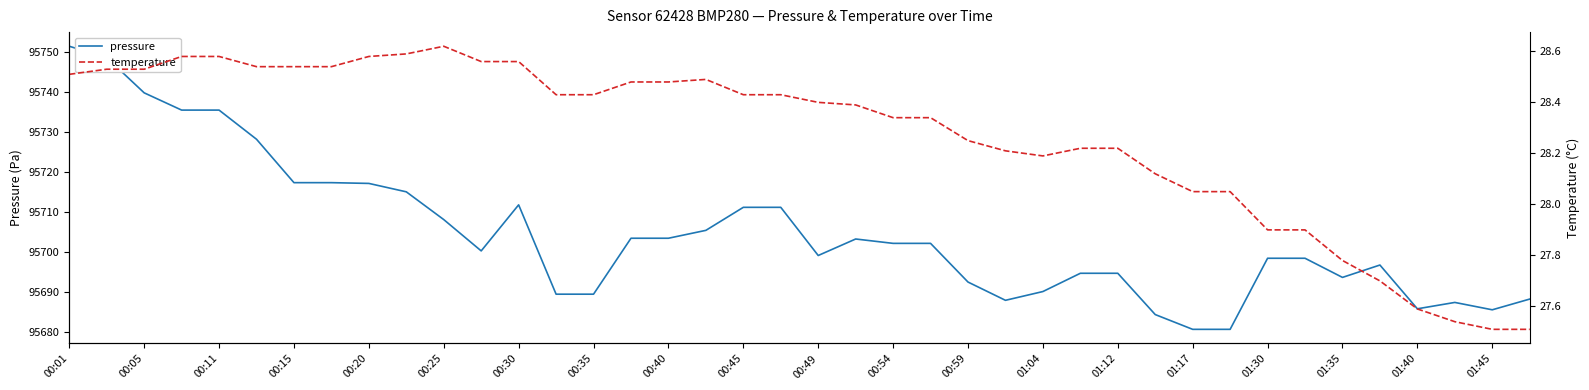

What is the difference between the maximum and minimum values in the temperature series?

1.1